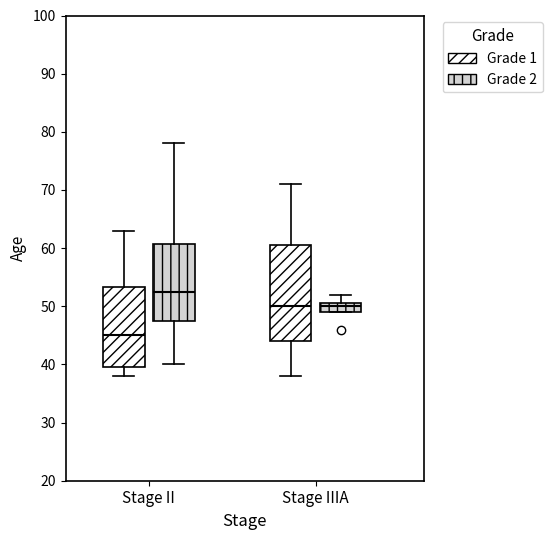

Comparing the boxes themselves (not the whiskers), which one is the tallest?

Stage IIIA (Grade 1)